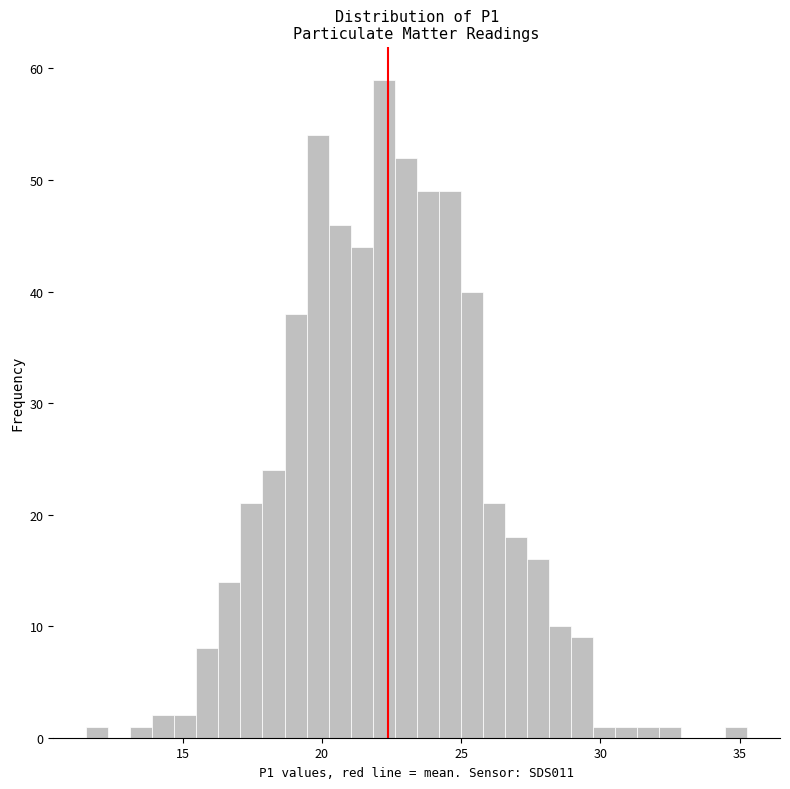

Read against the x-axis, roughly where is the centre of the tallest bar?

22.0